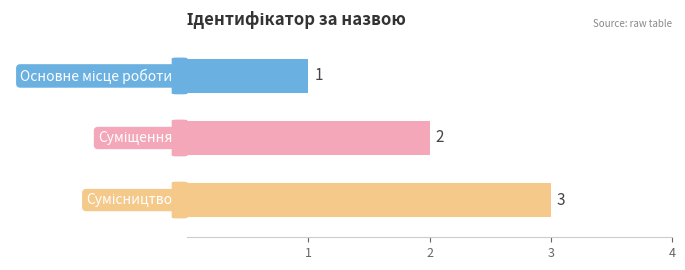

How many data points does each series have?

3